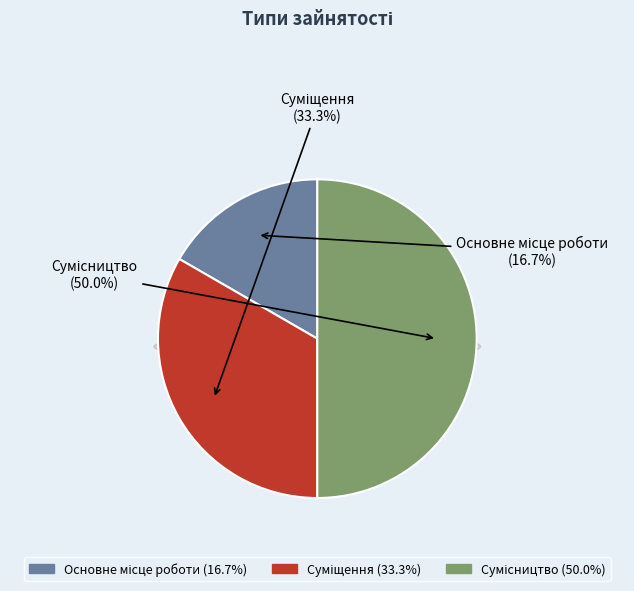

Count the number of slices in the pie.

3